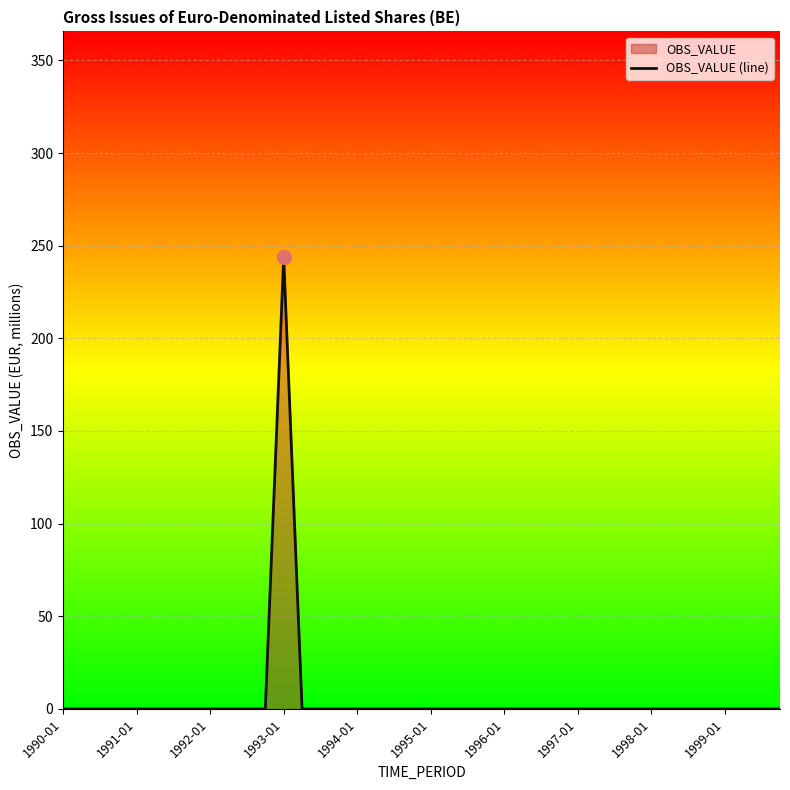

How many series are shown in this chart?

1